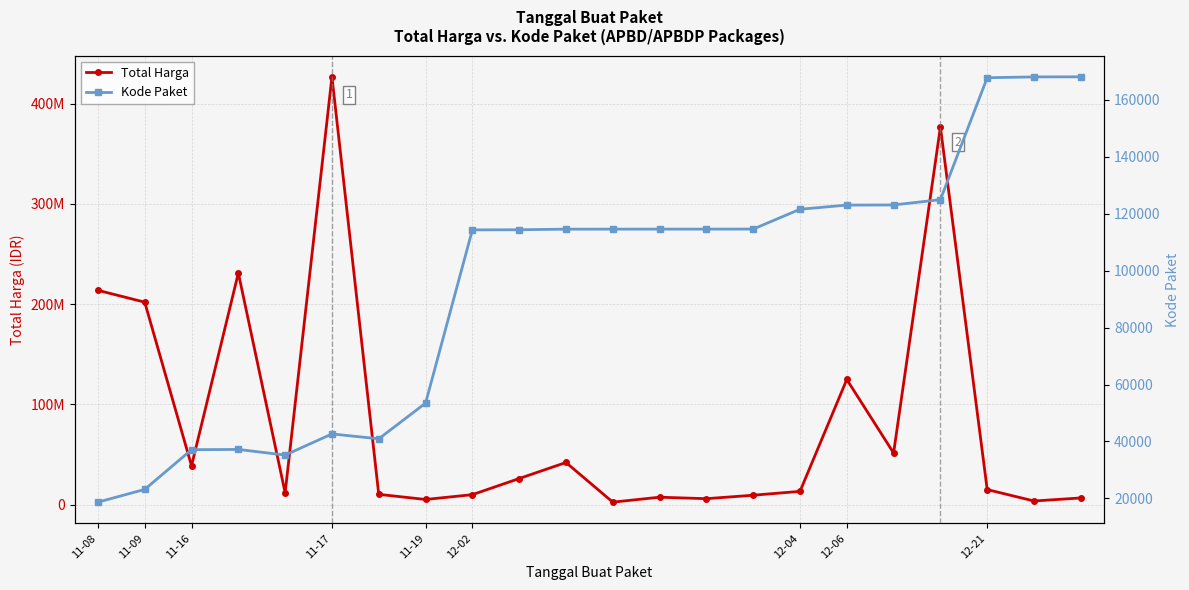

How many data points in Total Harga are above 15125000?

10